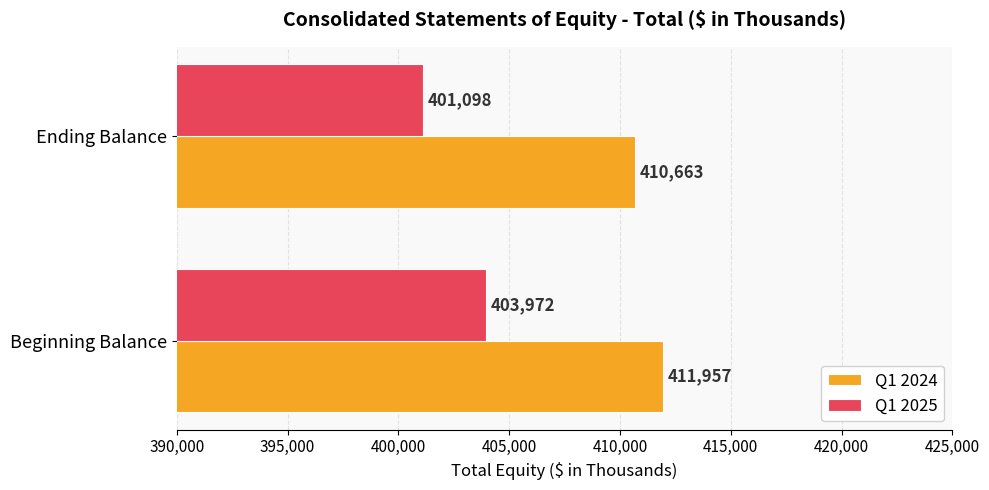

At which label does Q1 2024 reach its minimum?

Ending Balance